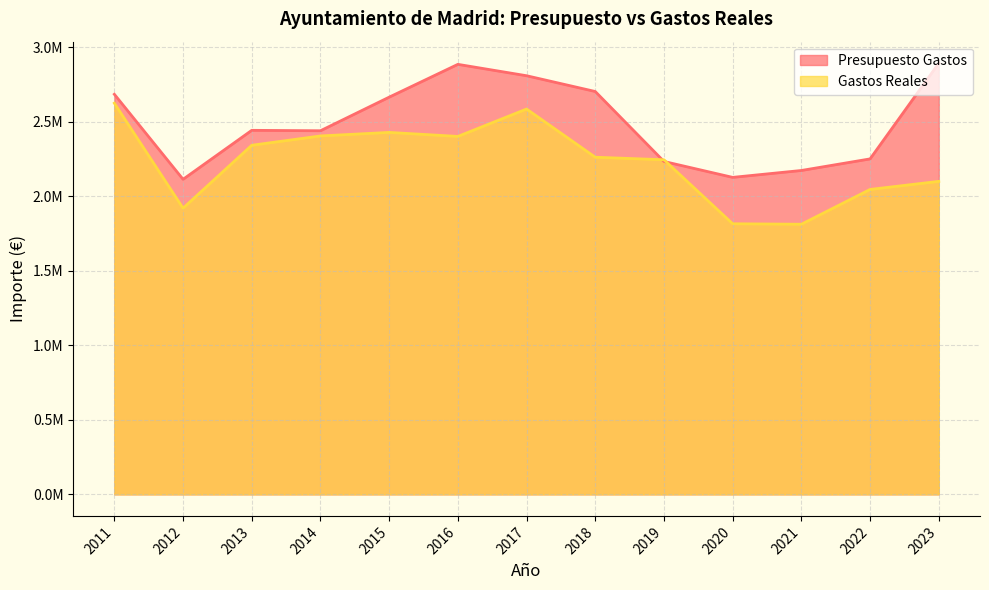

How many values in the Gastos Reales series exceed 2263210?

7